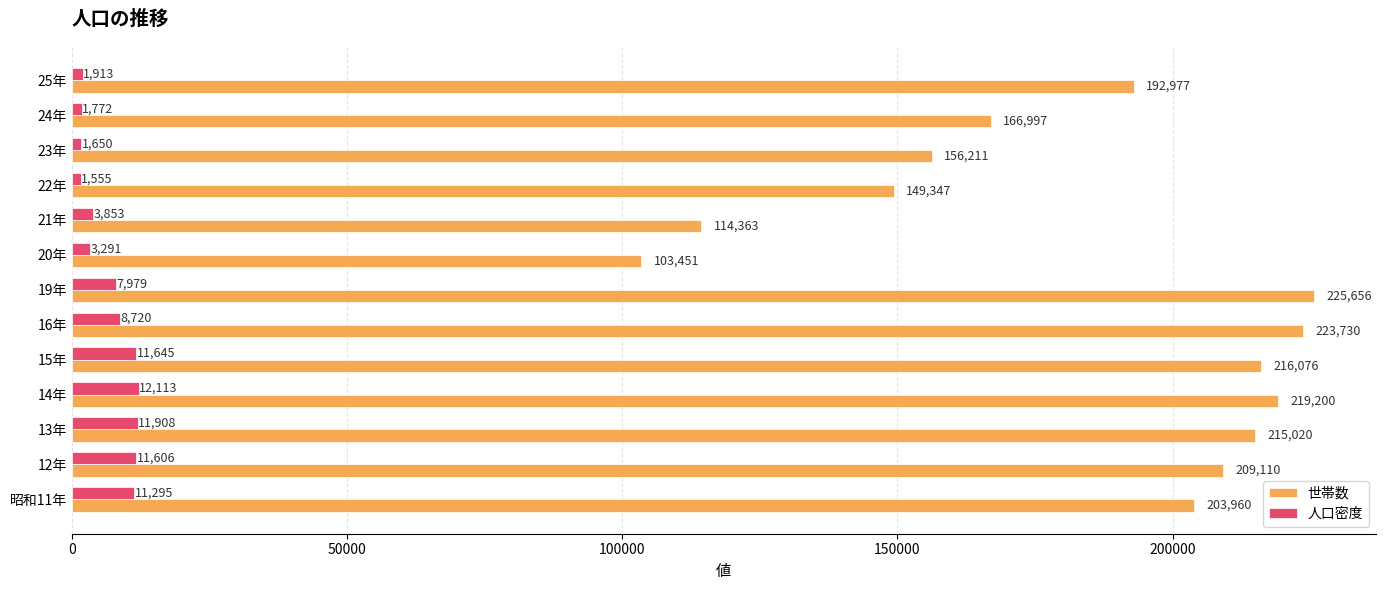

What are all the series names shown in the legend?

世帯数, 人口密度